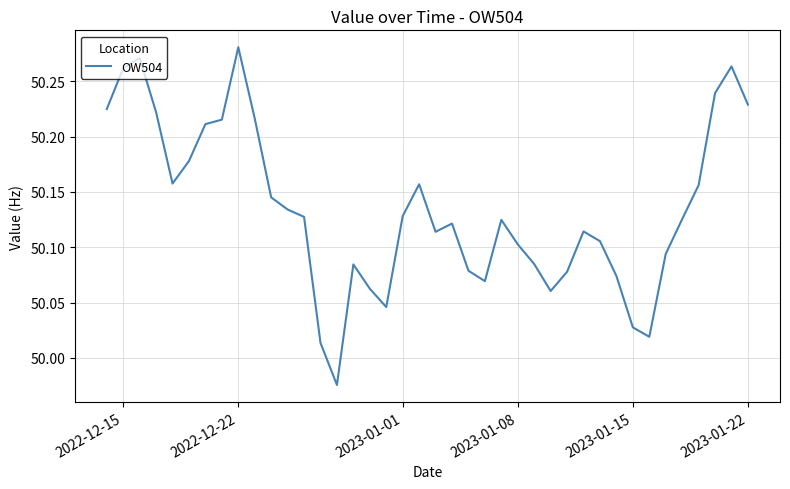

What is the difference between the maximum and minimum values?

0.3